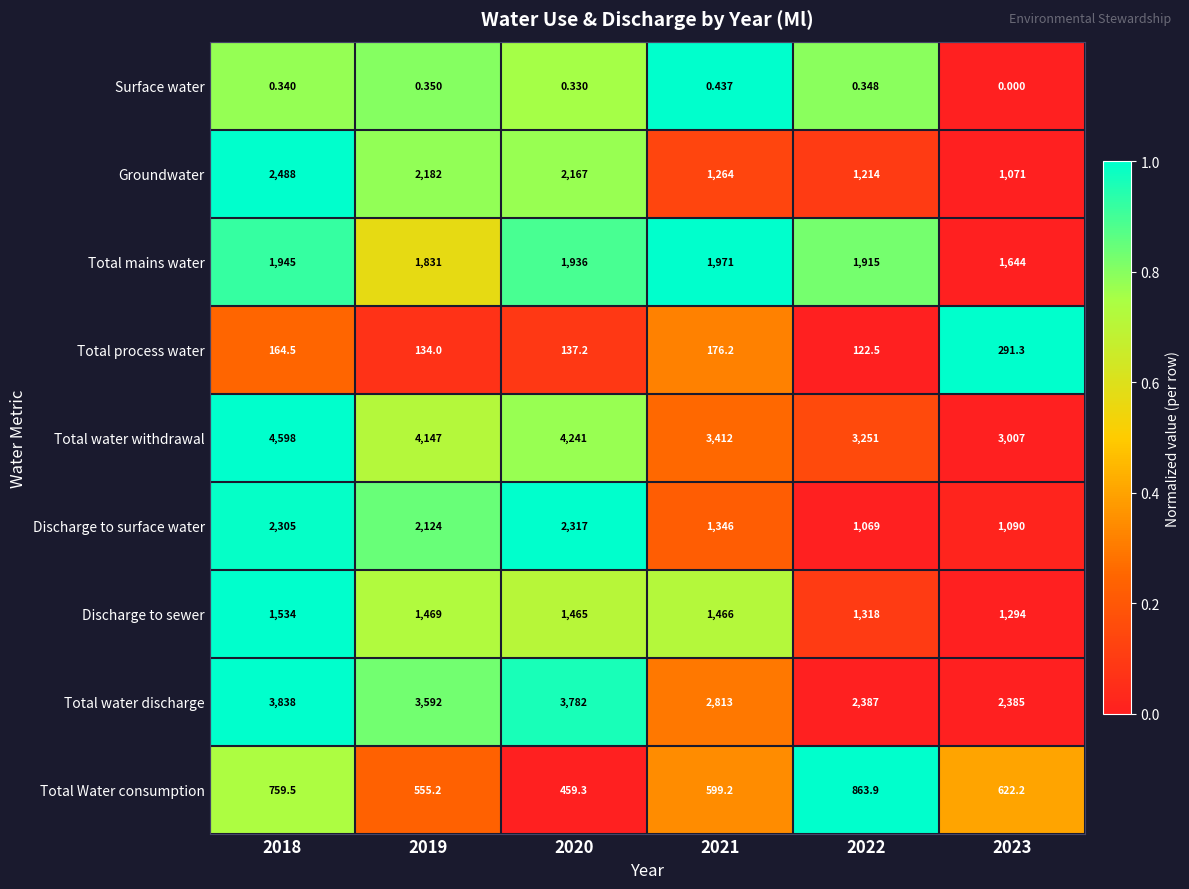

Which series has the largest total across all categories?

Total water withdrawal